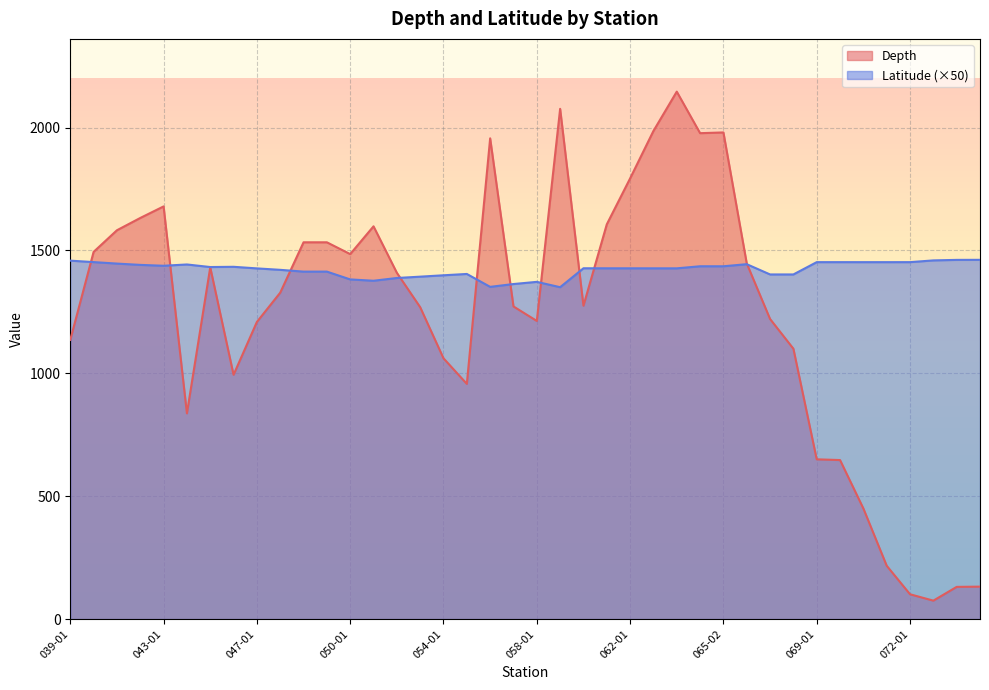

Reading left to right, list all the values displayed in this chart.

Depth: 1136.0	1494.0	1582.0	1632.0	1679.0	837.0	1431.0	994.0	1209.0	1328.0	1533.0	1533.0	1485.0	1598.0	1409.0	1269.0	1061.0	957.0	1956.0	1272.0	1213.0	2076.0	1275.0	1606.0	1793.0	1986.0	2146.0	1977.0	1980.0	1447.0	1221.0	1100.0	650.0	647.0	450.0	217.0	101.0	75.0	131.0	132.0
Latitude: 1458.4	1452.5	1446.4	1441.1	1437.5	1442.8	1432.3	1433.3	1426.8	1421.0	1413.7	1413.8	1382.0	1376.5	1387.8	1393.2	1398.8	1404.2	1351.7	1363.2	1372.0	1350.3	1427.4	1427.2	1427.1	1427.1	1427.0	1435.5	1435.5	1444.0	1402.2	1402.2	1452.2	1452.2	1452.2	1452.2	1452.2	1459.4	1461.5	1461.7